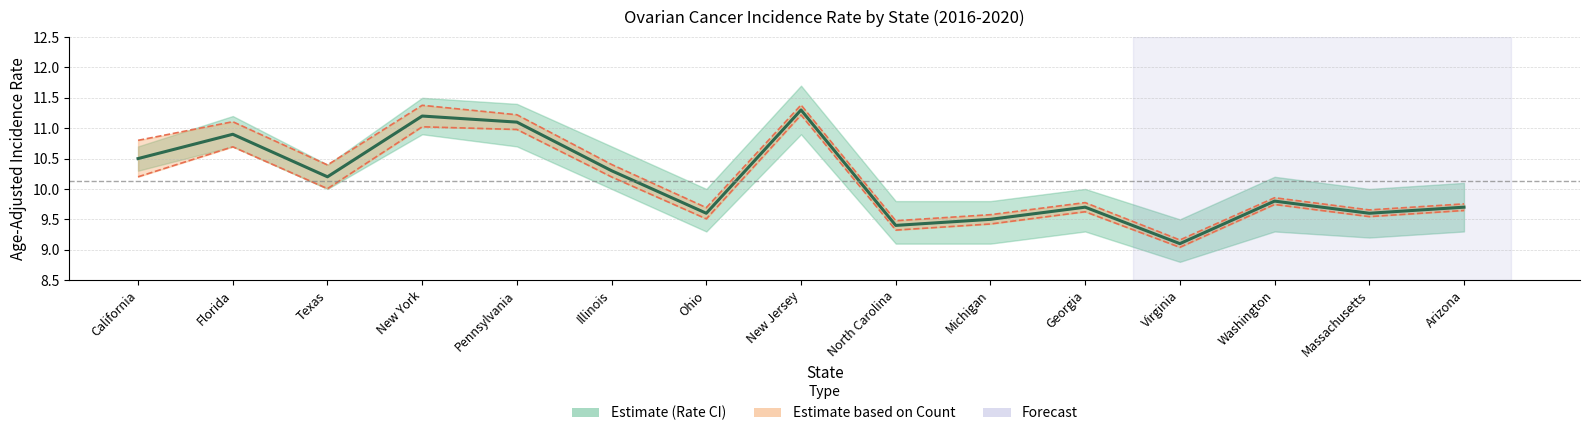

Rank the series by their maximum value, from lowest to highest.

Count Lower Bound, Age-Adjusted Incidence Rate, Count Upper Bound